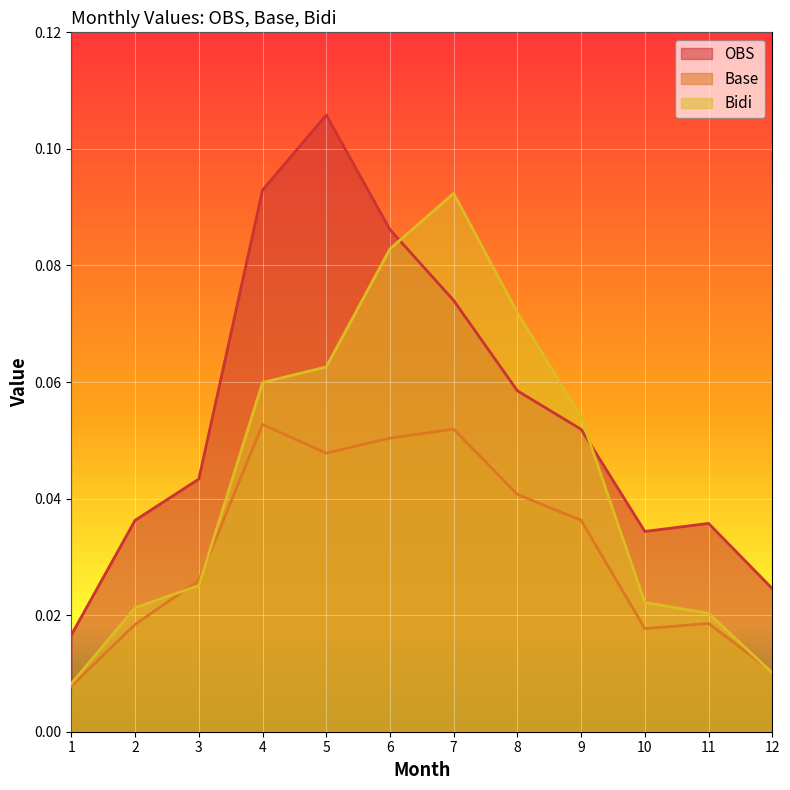

Reading left to right, transcribe all the data shown in this chart.

OBS: 1=0.0	2=0.0	3=0.0	4=0.1	5=0.1	6=0.1	7=0.1	8=0.1	9=0.1	10=0.0	11=0.0	12=0.0
Base: 1=0.0	2=0.0	3=0.0	4=0.1	5=0.0	6=0.1	7=0.1	8=0.0	9=0.0	10=0.0	11=0.0	12=0.0
Bidi: 1=0.0	2=0.0	3=0.0	4=0.1	5=0.1	6=0.1	7=0.1	8=0.1	9=0.1	10=0.0	11=0.0	12=0.0